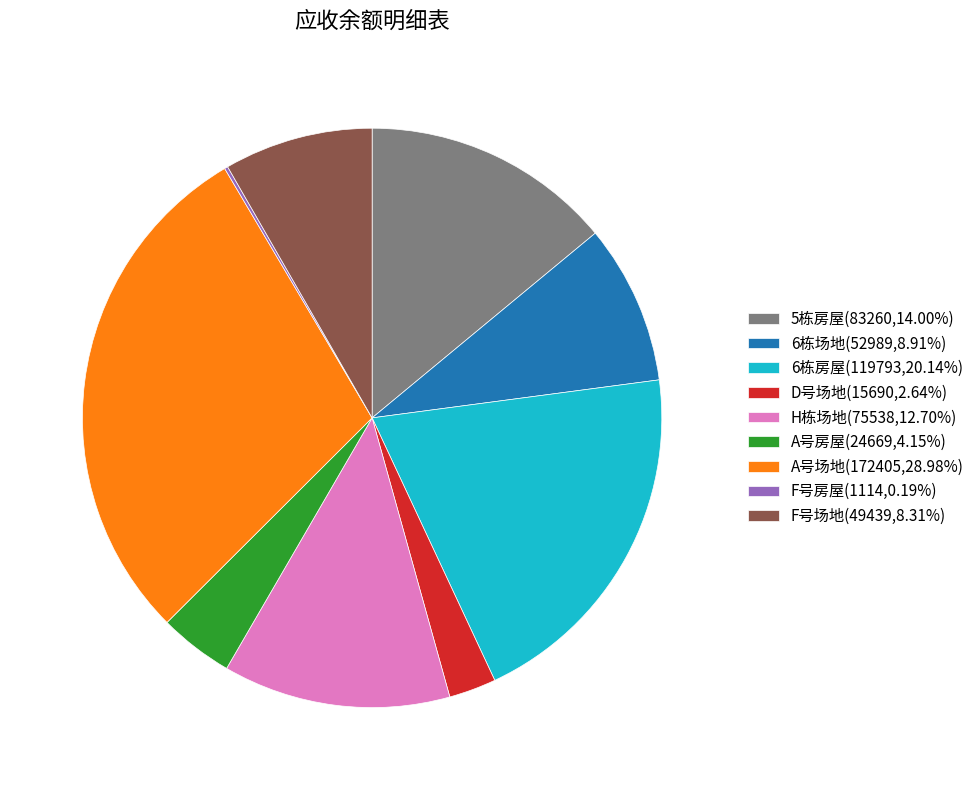

What is the ratio of the value at 6栋场地(52989,8.91%) to the value at F号场地(49439,8.31%)?

1.1